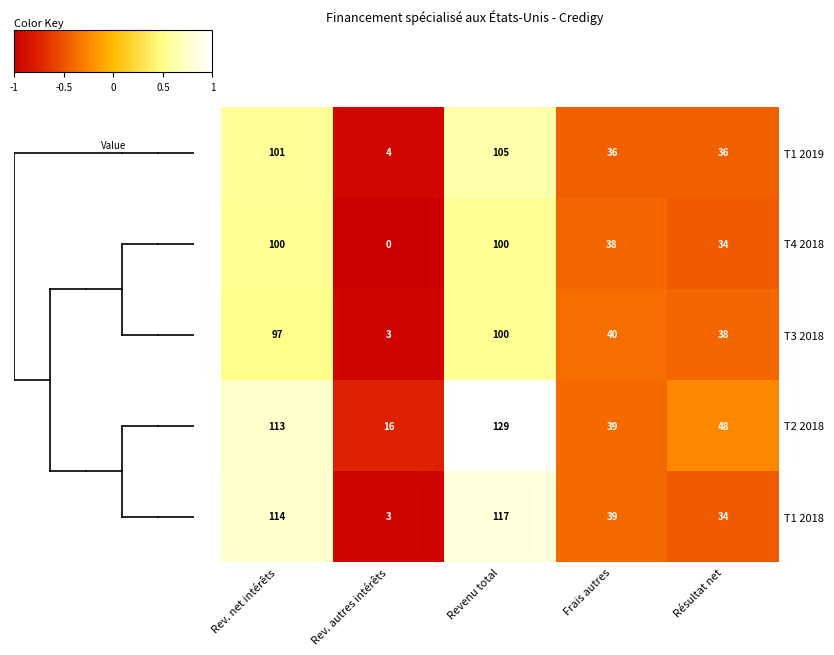

What is the sum of the T4 2018 values at Rev. autres intérêts and Frais autres?

38